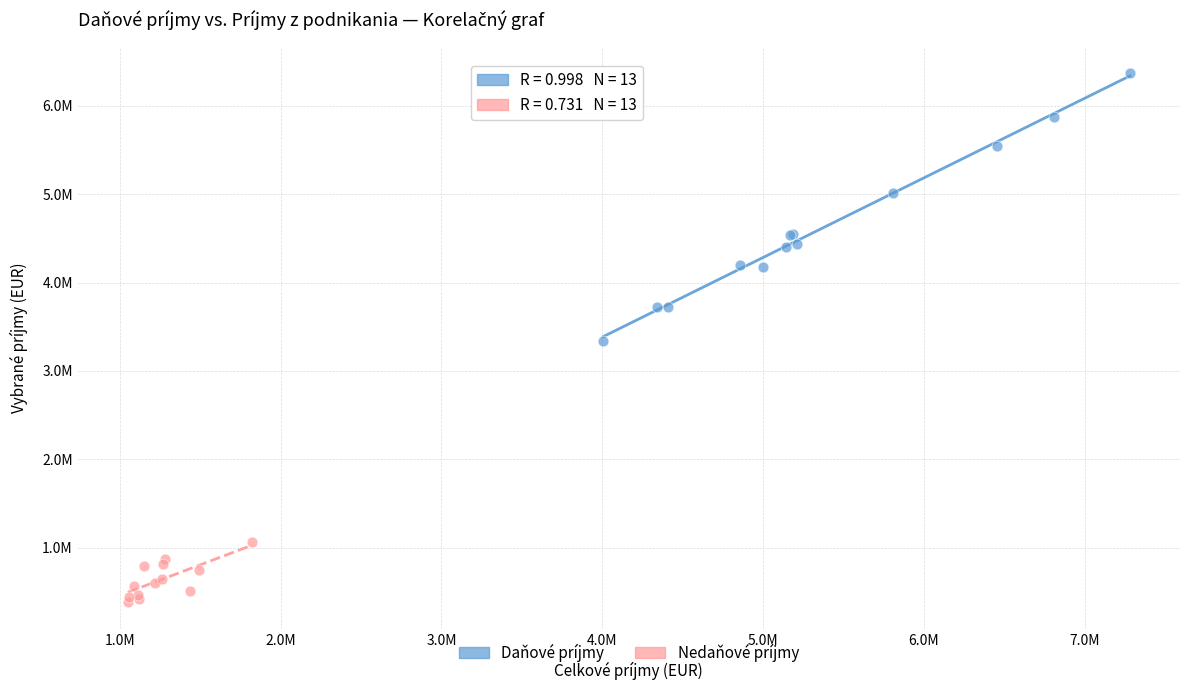

Which series reaches the minimum Y coordinate?

Nedaňové príjmy